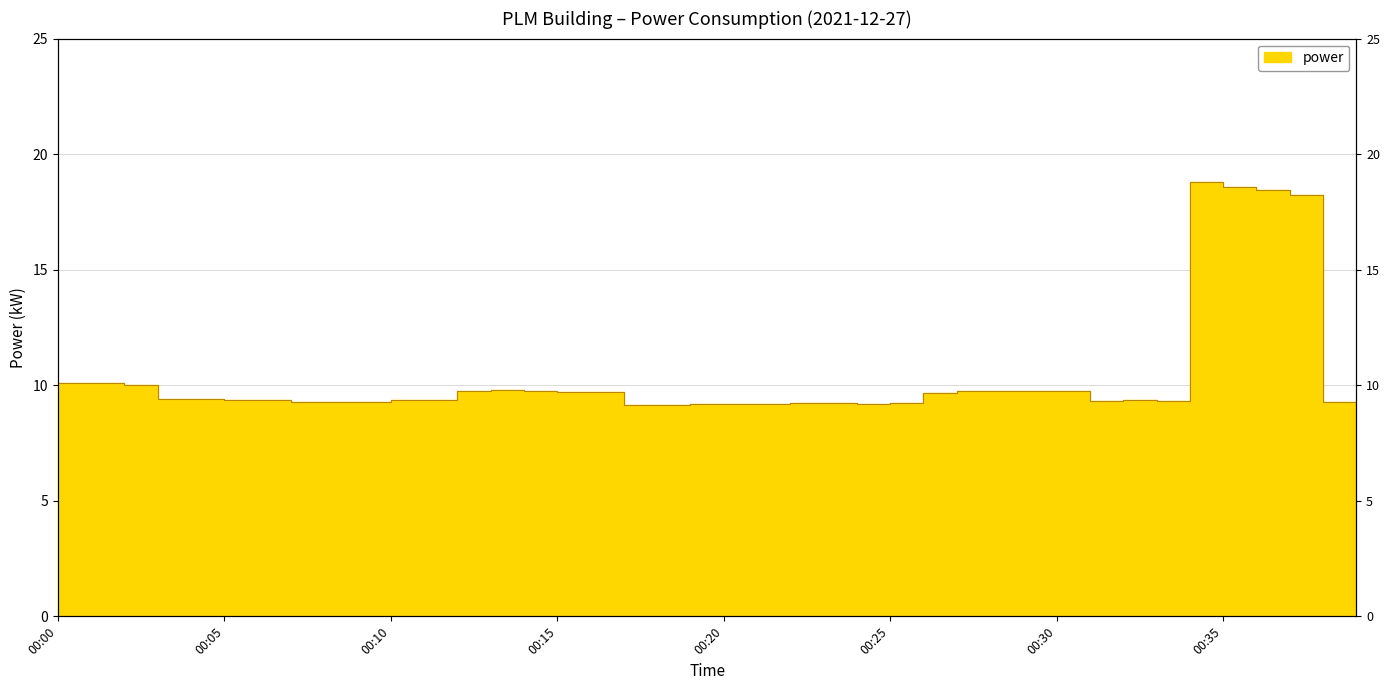

Does the chart display data point markers on the line(s)?

No